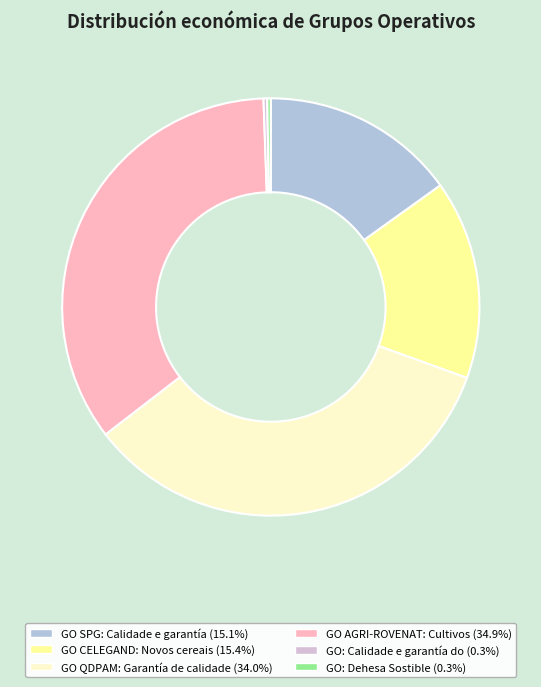

Approximately how many times larger is the value at GO CELEGAND: Novos cereais compared to GO: Calidade e garantía do?

54.4